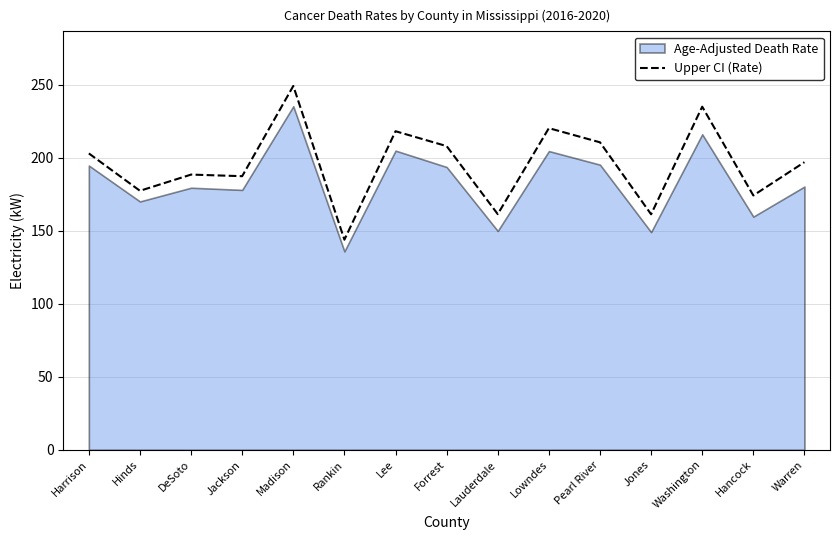

True or false: there are more than 0 points higher than both neighbors.

True